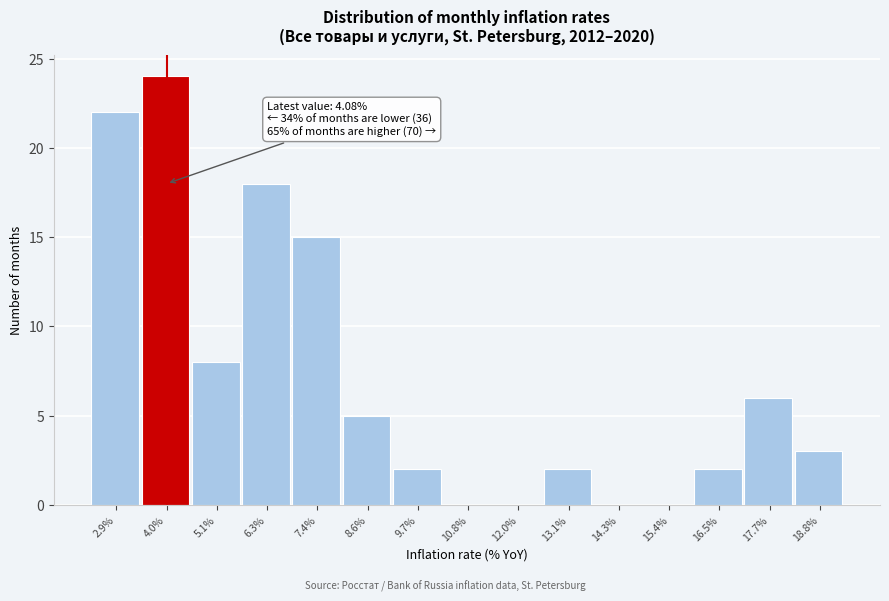

Which range on the x-axis has the tallest bar?

3.4 to 4.6